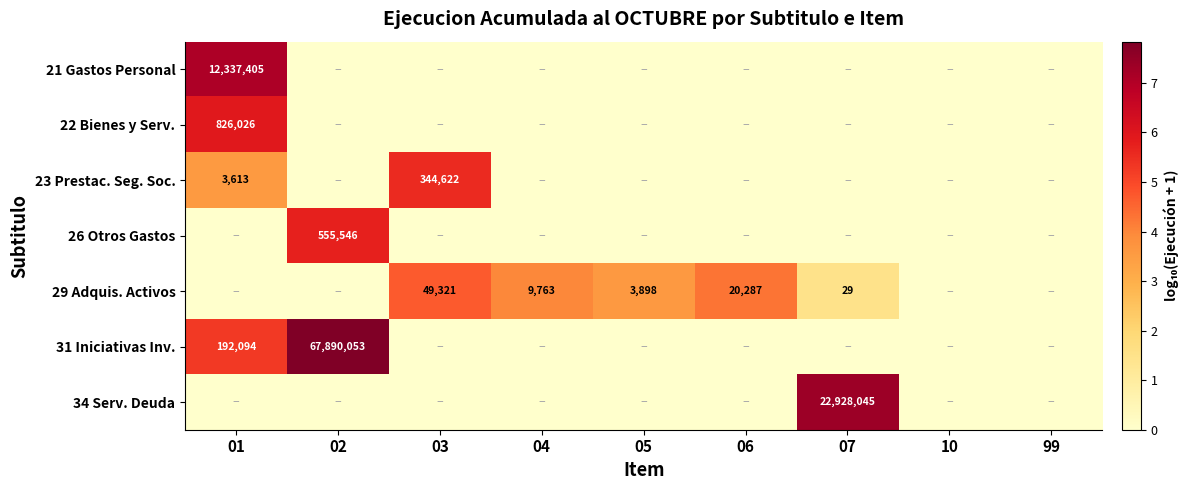

At which category does the chart reach its peak across all series?

02